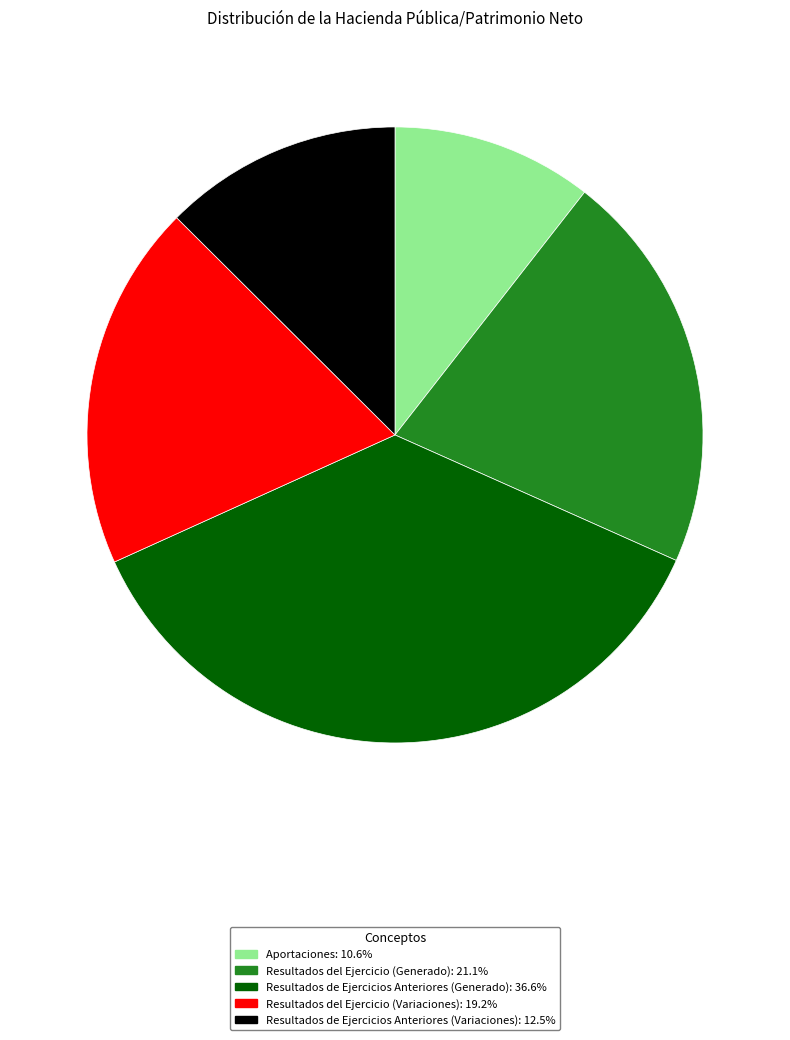

Count the number of slices in the pie.

5